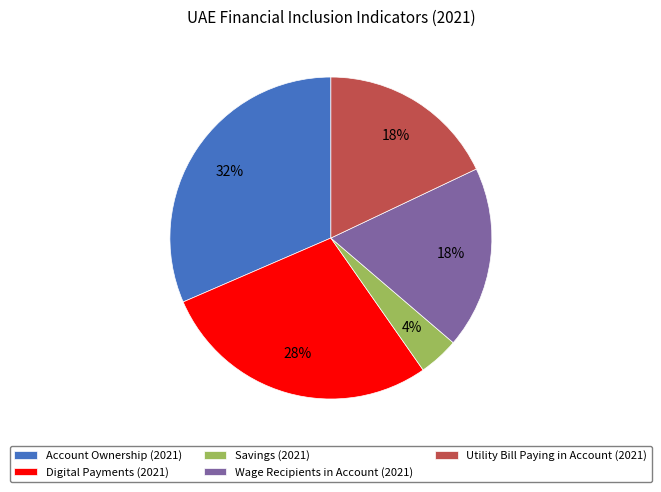

What percentage is the Utility Bill Paying in Account (2021) slice, to the nearest percent?

18%